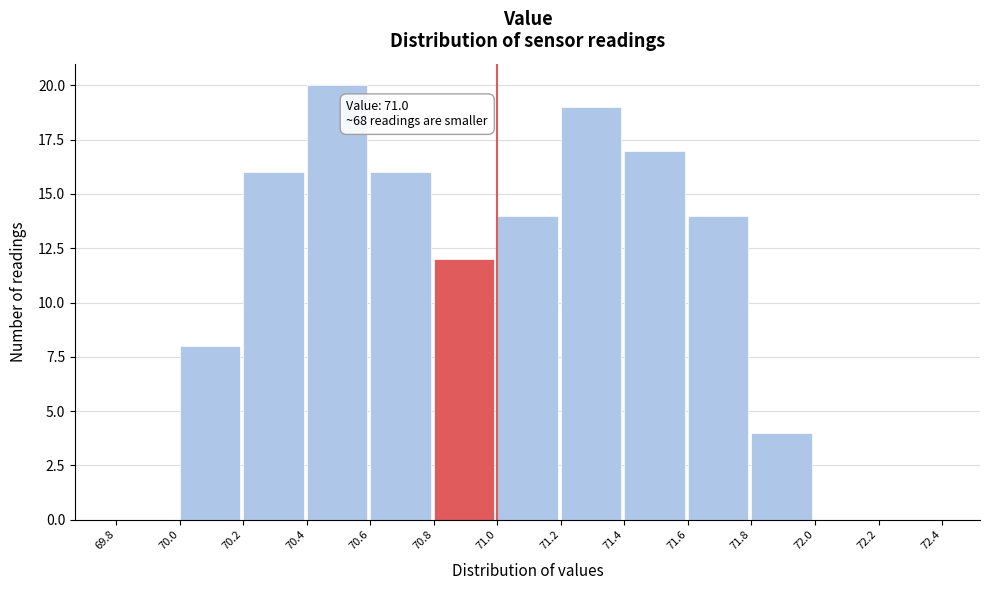

Which range on the x-axis has the tallest bar?

70.4 to 70.6